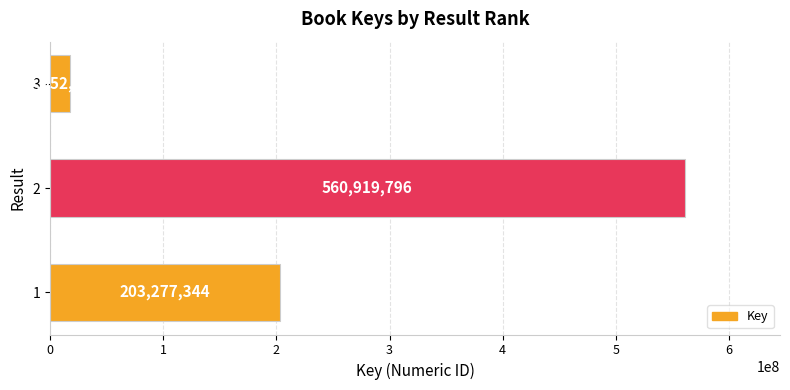

The chart shows a value of 203277344 at 1. True or false?

True